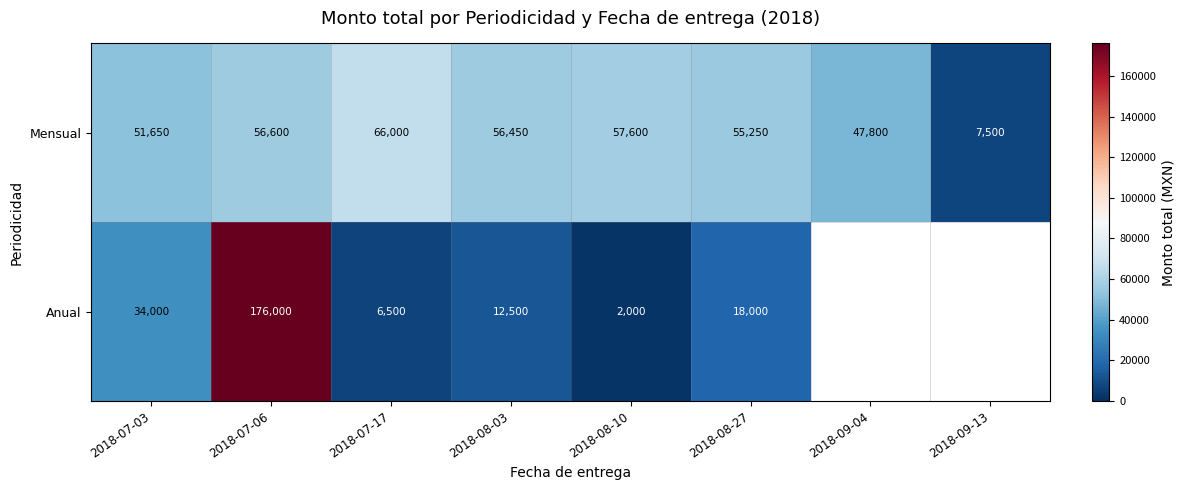

At which category is the sum across all series the highest?

2018-07-06